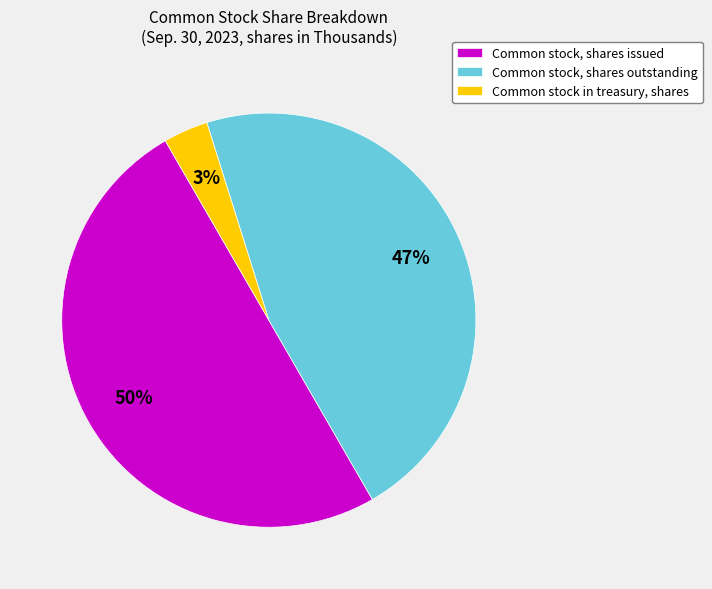

To the nearest percent, what percentage of the pie is Common stock in treasury, shares?

3%